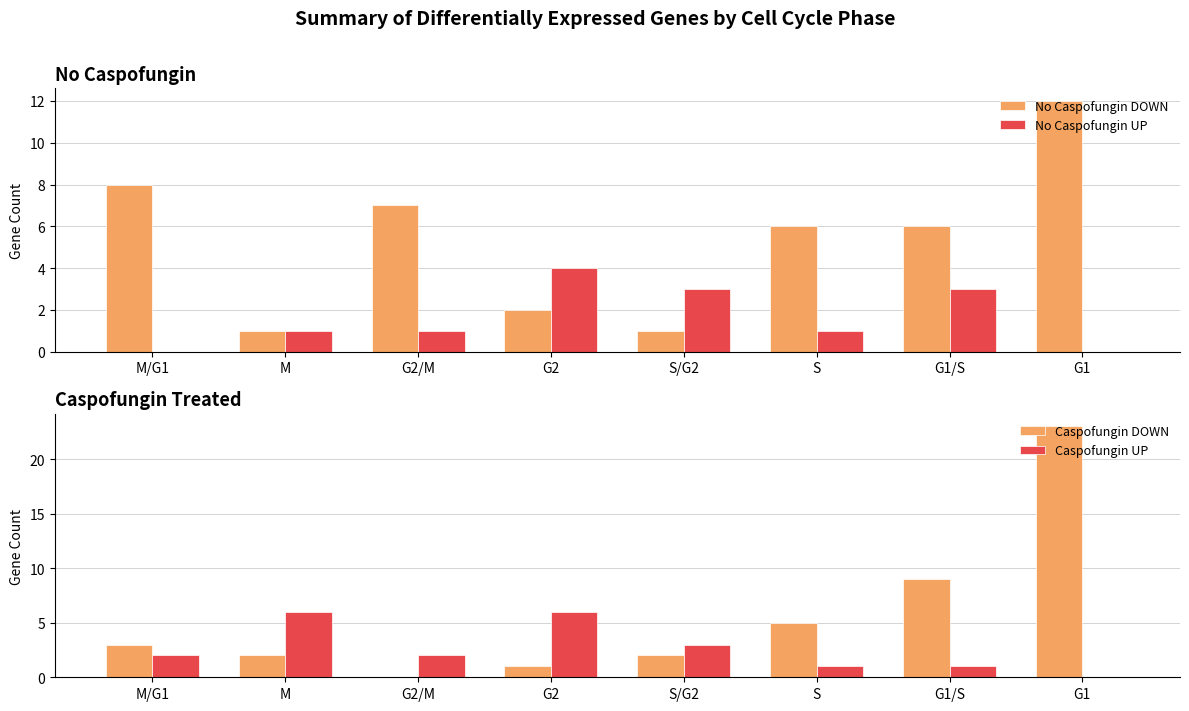

How many bars are there in total?

32